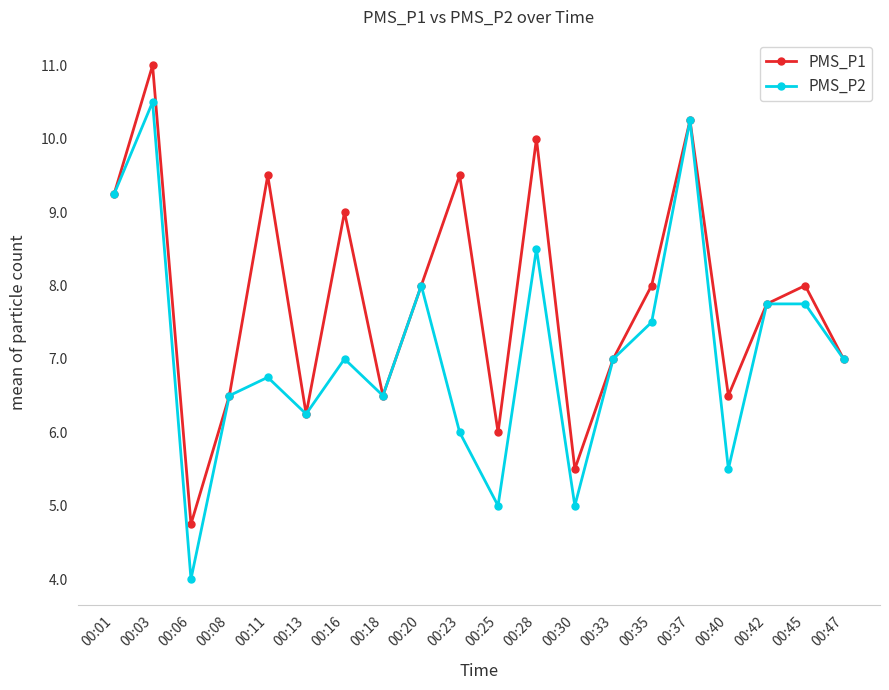

Is the value of PMS_P1 at 00:40 greater than the value of PMS_P2 at 00:03?

No